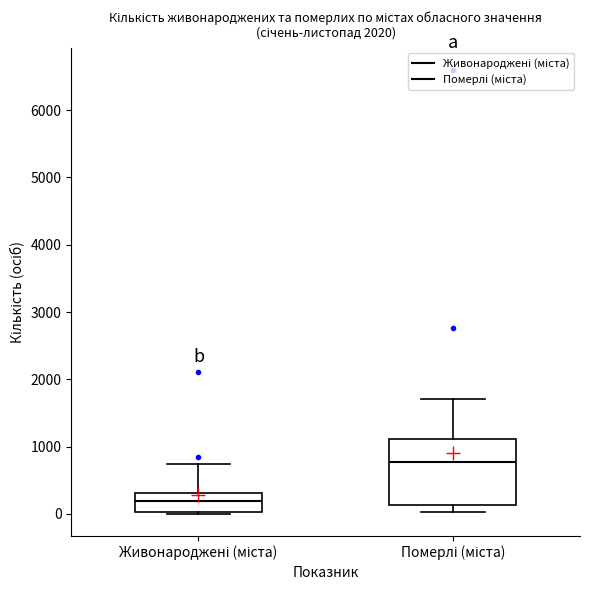

Where does the upper whisker of the box for Померлі (міста) end on the y-axis? The values are not printed on the chart, so give them approximately, as read against the axis.

1700